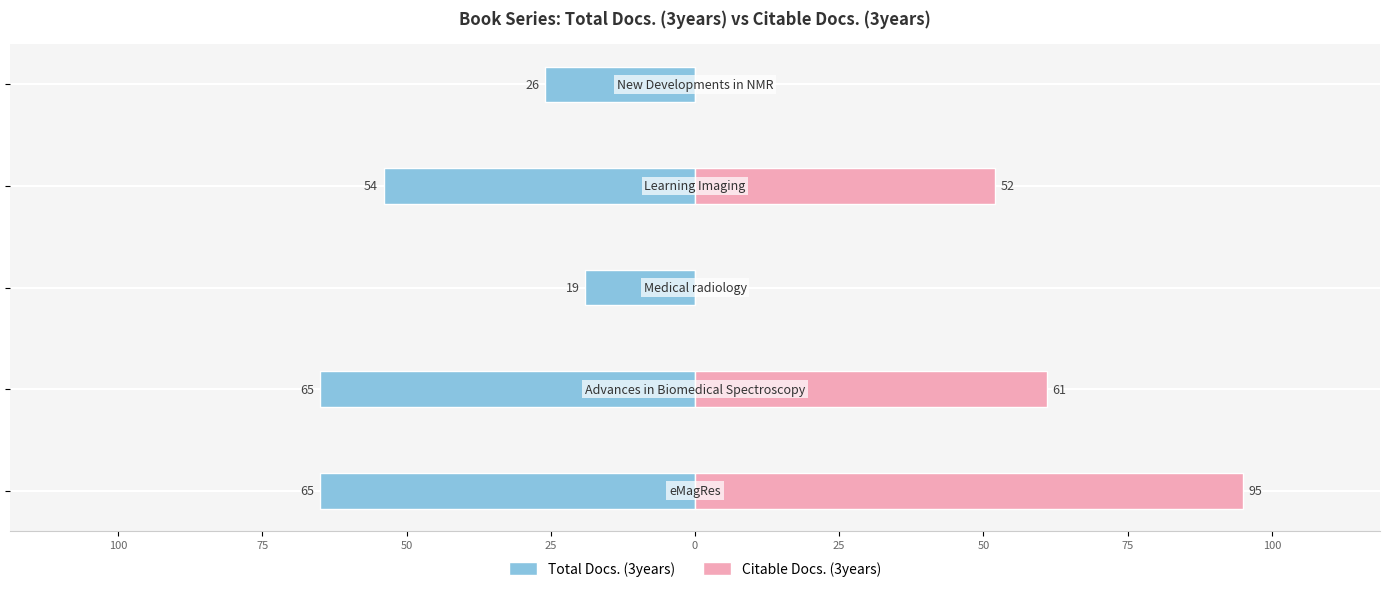

What is the value of the Total Docs. (3years) bar at the 5th from the left?

-26